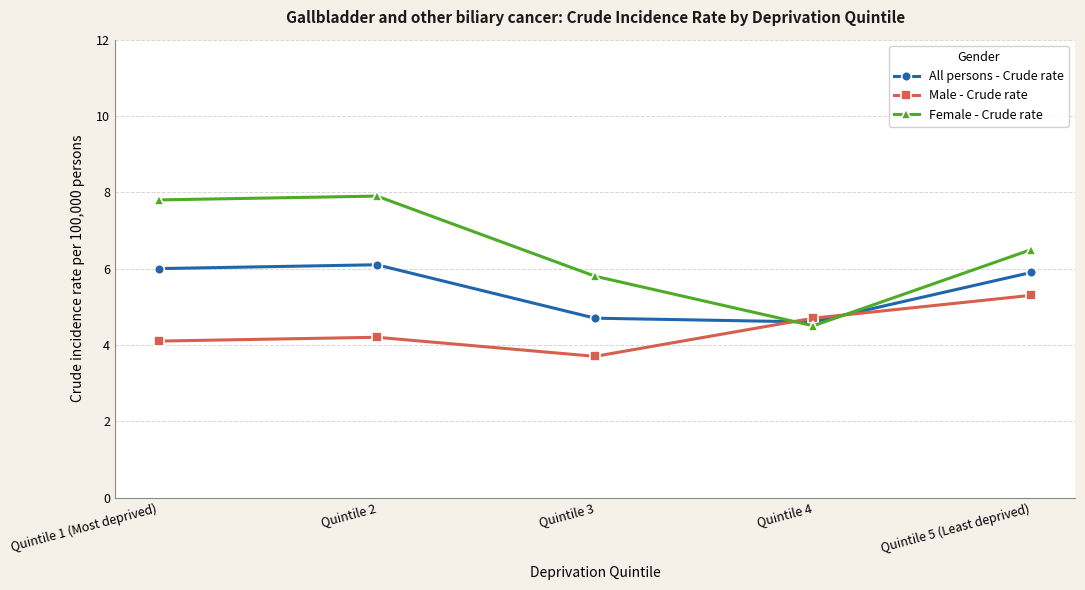

How many data points in Female - Crude rate are above 6?

3